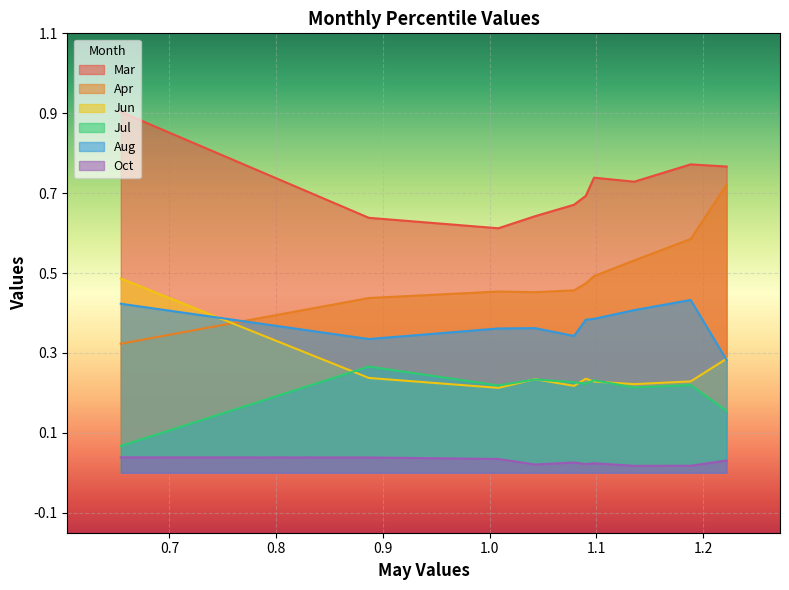

Which category has the lowest value in the Jun series?

pct25